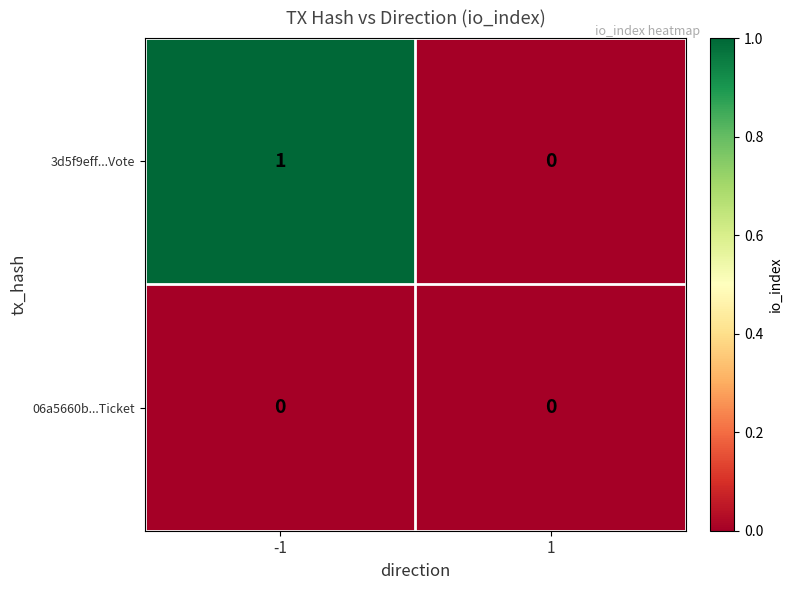

Rank the series by their average value, from highest to lowest.

3d5f9eff...Vote, 06a5660b...Ticket